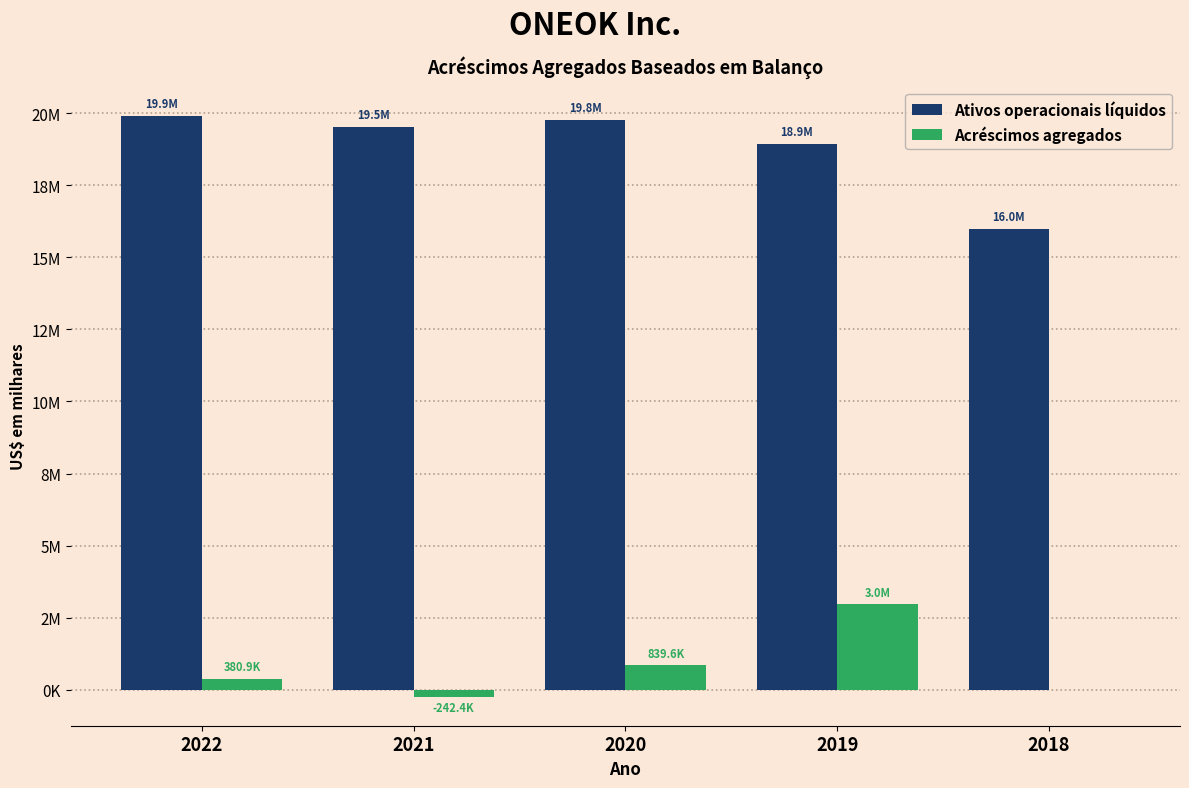

What are all the series names shown in the legend?

Ativos operacionais líquidos, Acréscimos agregados